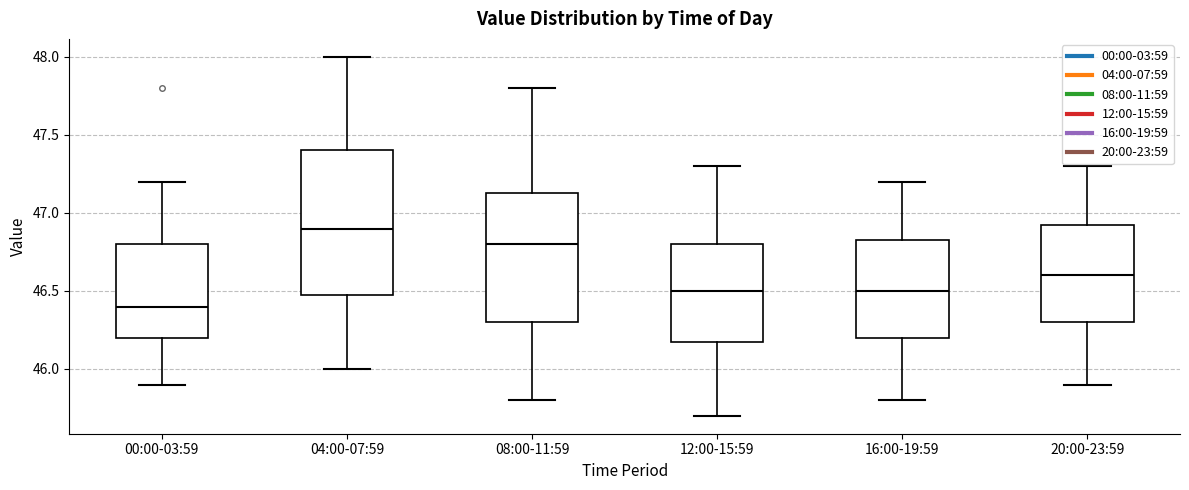

Comparing the boxes themselves (not the whiskers), which one is the tallest?

04:00-07:59